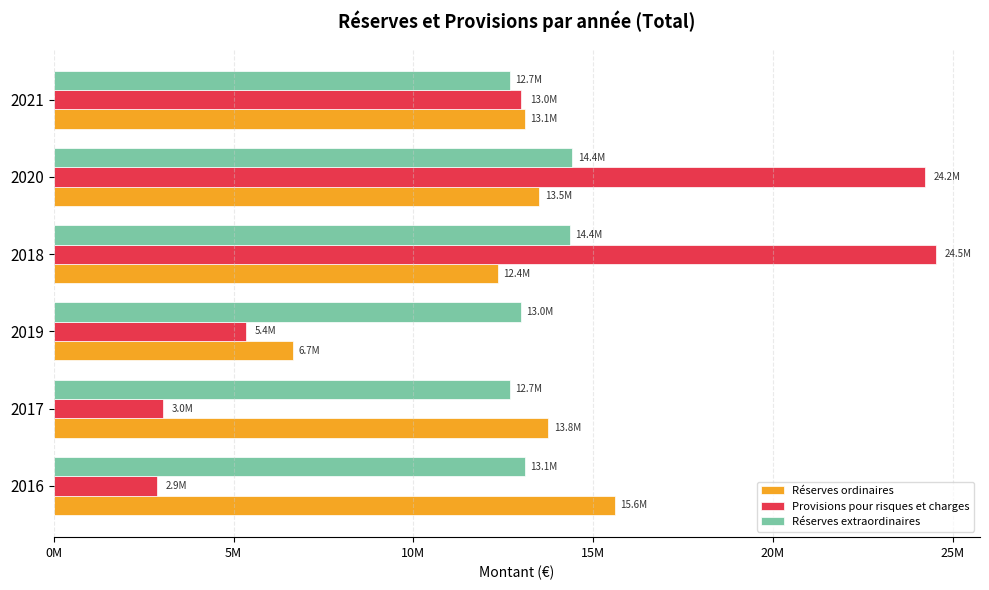

What are all the series names shown in the legend?

Réserves ordinaires, Provisions pour risques et charges, Réserves extraordinaires